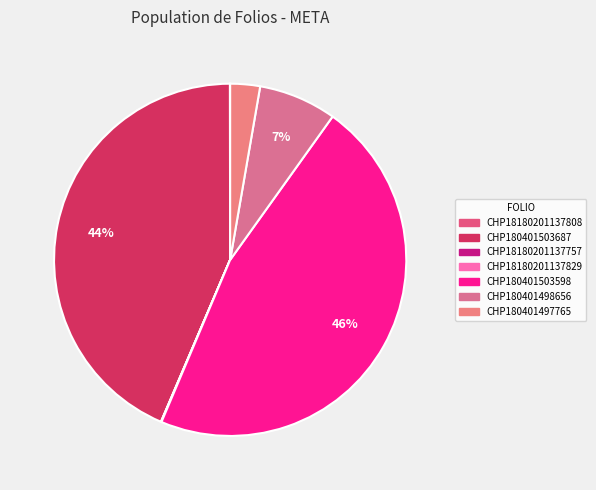

How many segments does this pie chart have?

7